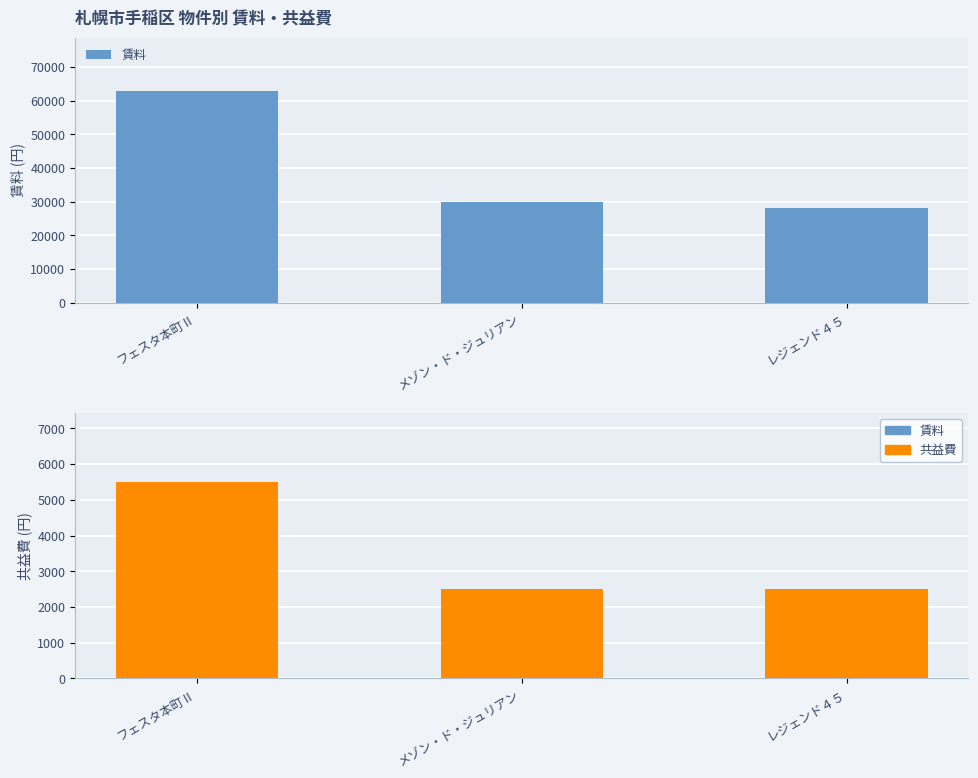

Reading right to left, what are all the values shown in this chart?

賃料: 28000	30000	63000
共益費: 2500	2500	5500